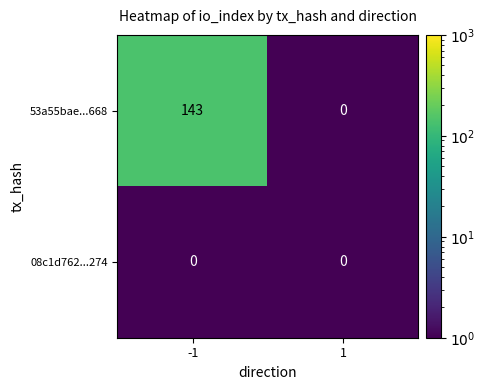

Reading left to right, transcribe all the data shown in this chart.

53a55bae...668: 143	0
08c1d762...274: 0	0